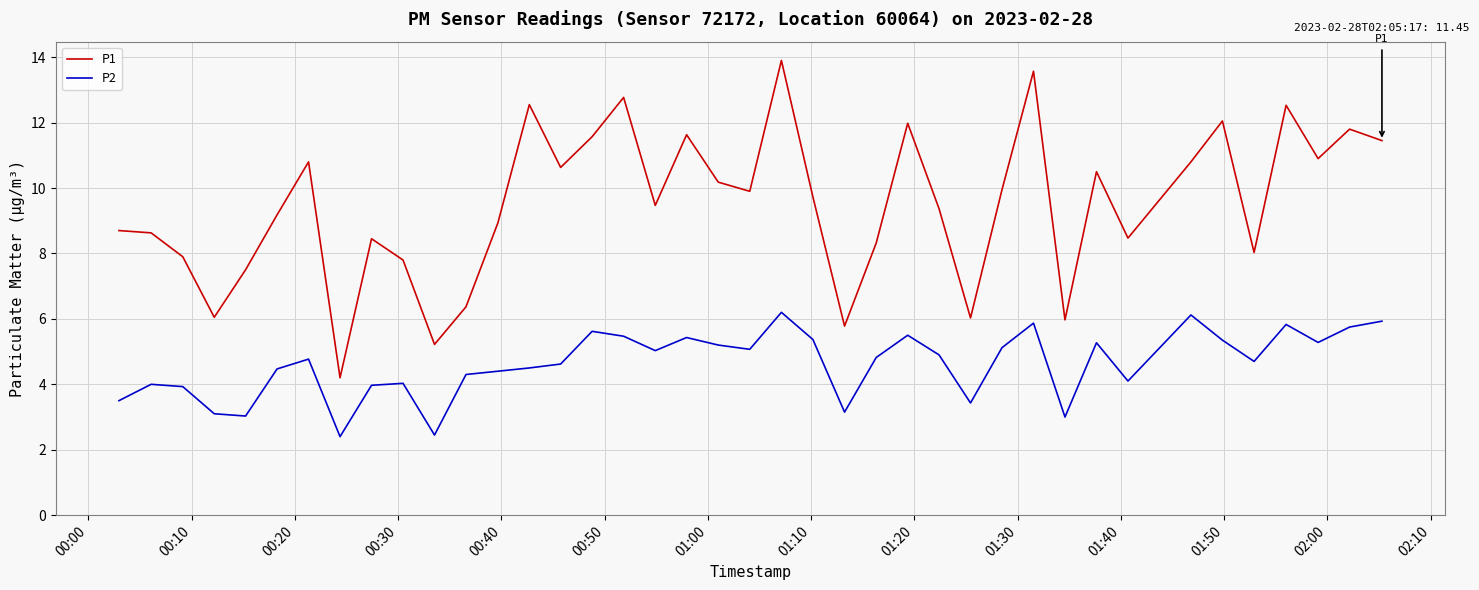

Which series has the largest range (max minus min)?

P1